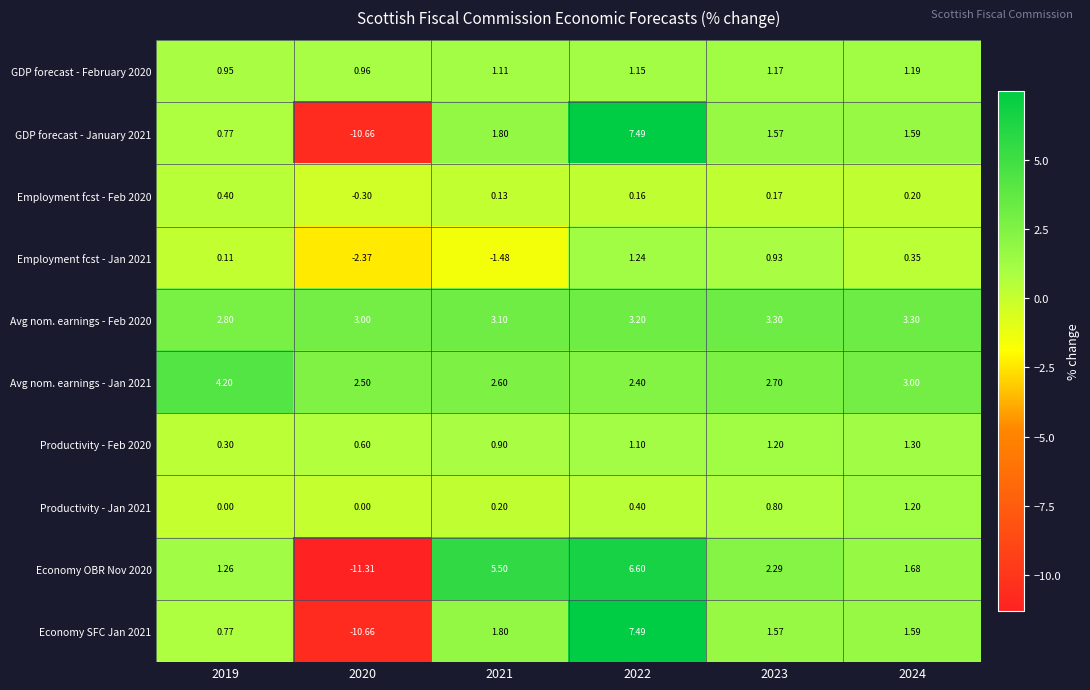

Is the value of Economy OBR Nov 2020 at 2020 greater than the value of Employment fcst - Jan 2021 at 2024?

No